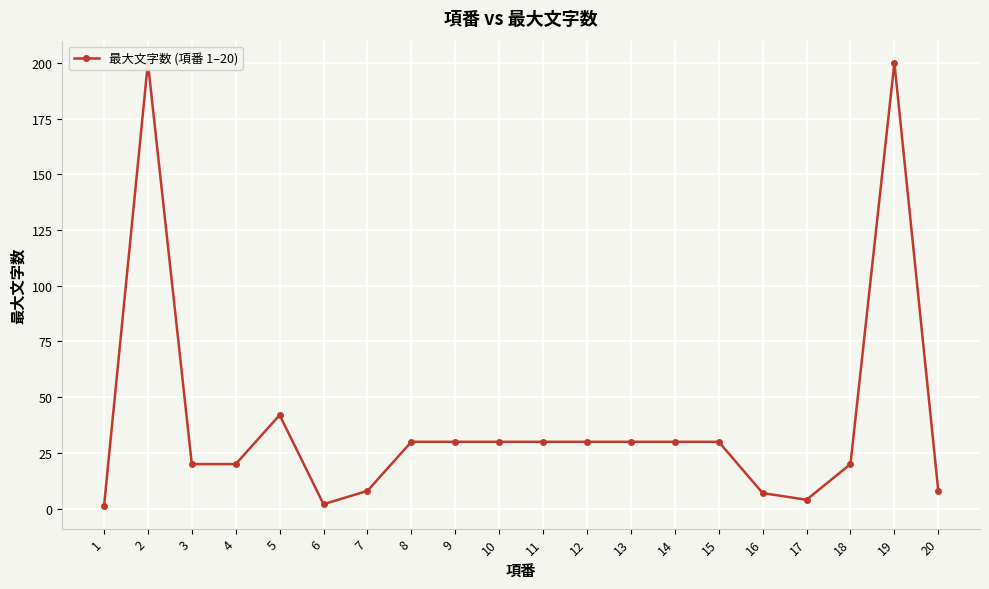

Count the number of values greater than 30.

3